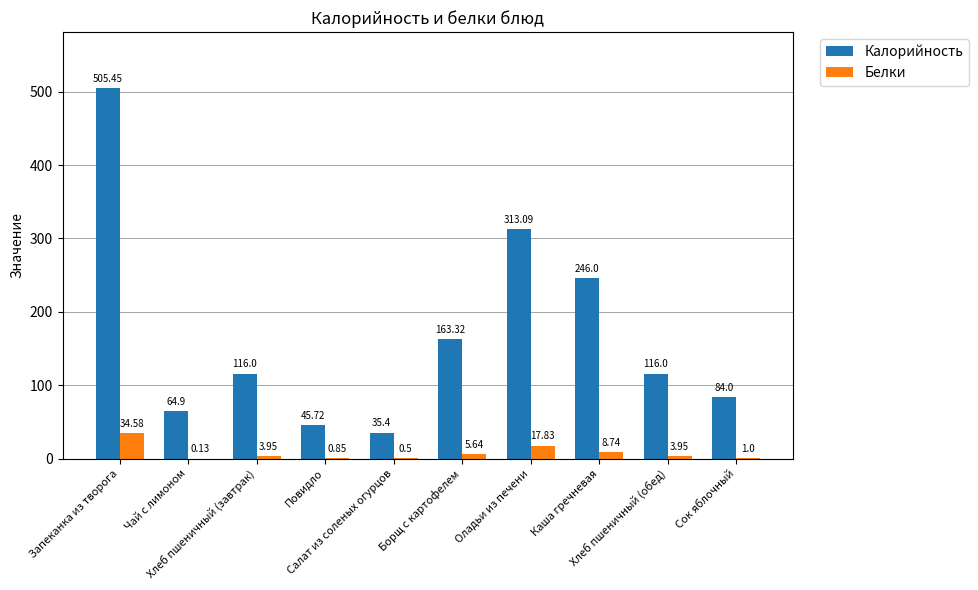

What is the sum of all Калорийность values?

1689.9